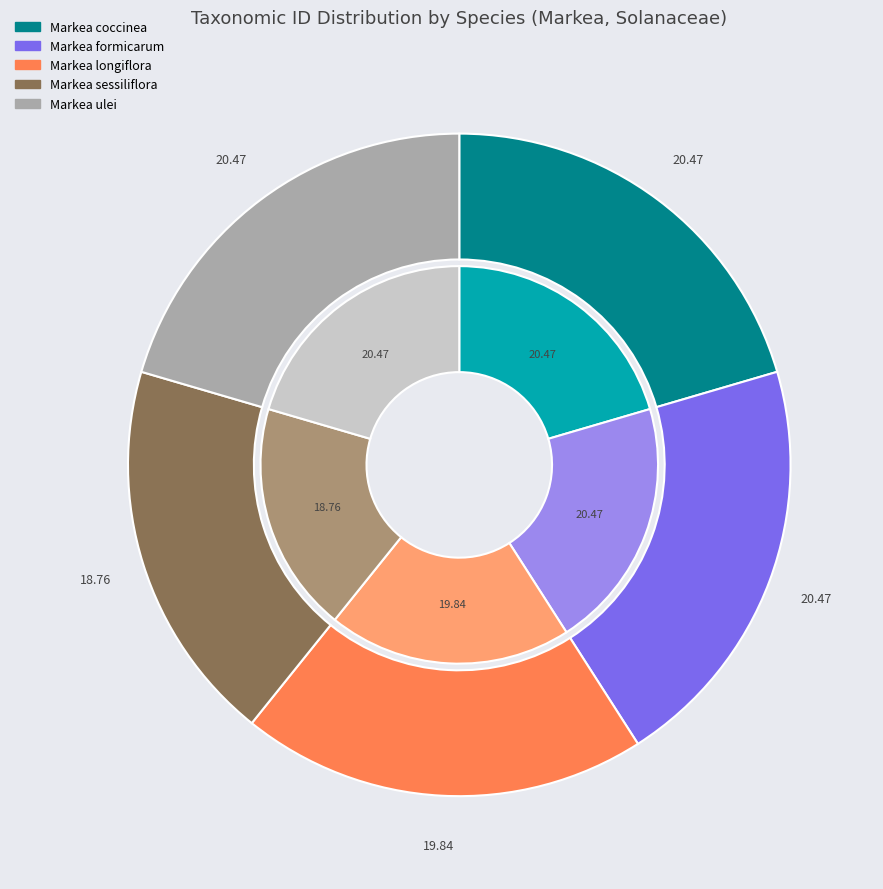

What is the ratio of the value at Markea ulei to the value at Markea formicarum?

1.0